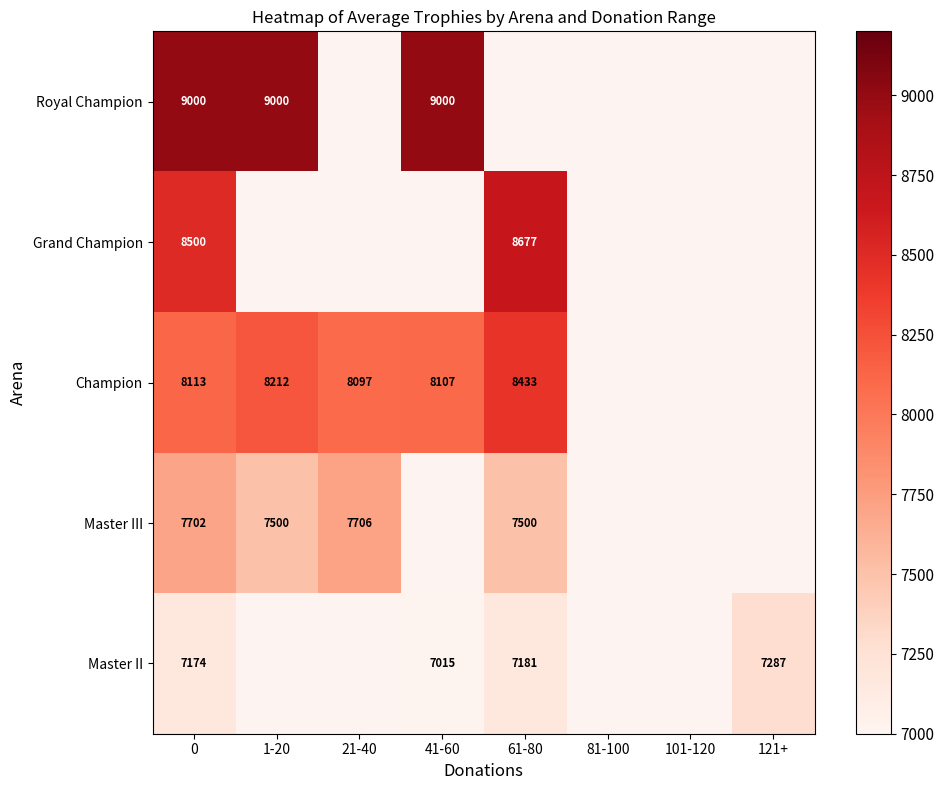

Count the number of data series in this chart.

5